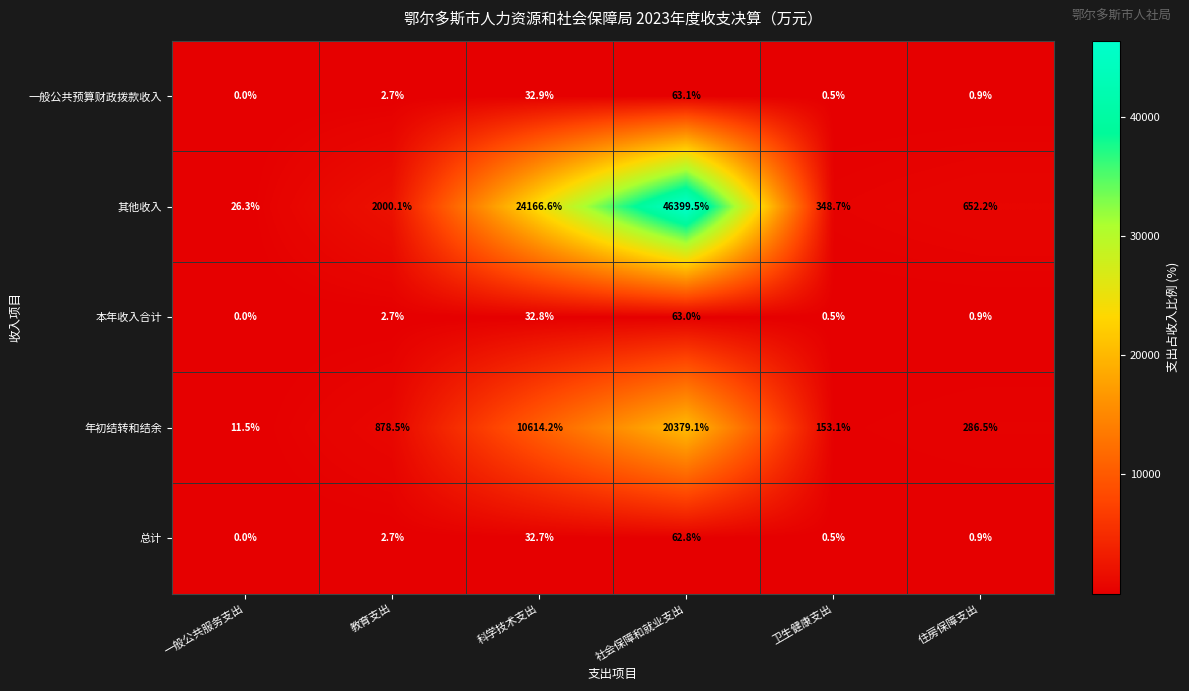

What is the difference between the maximum and minimum values in the 总计 series?

62.8